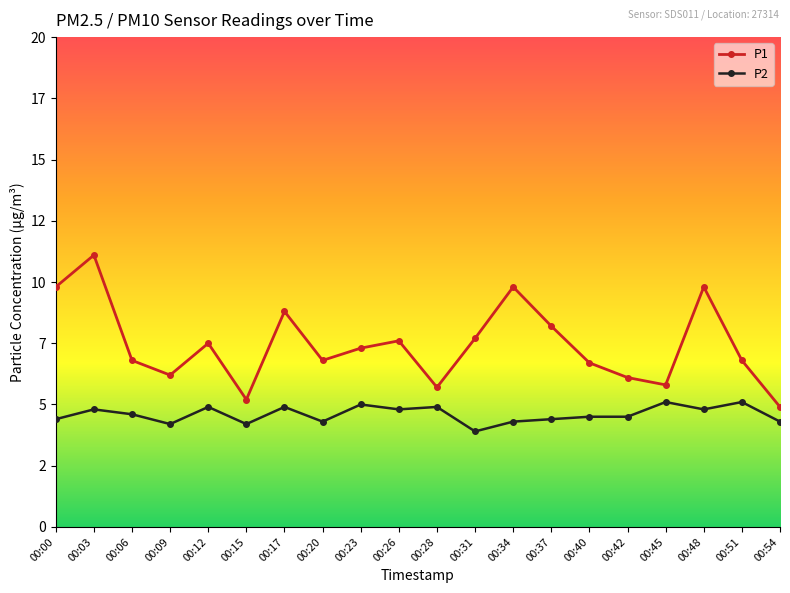

True or false: P1 and P2 intersect in this chart.

False